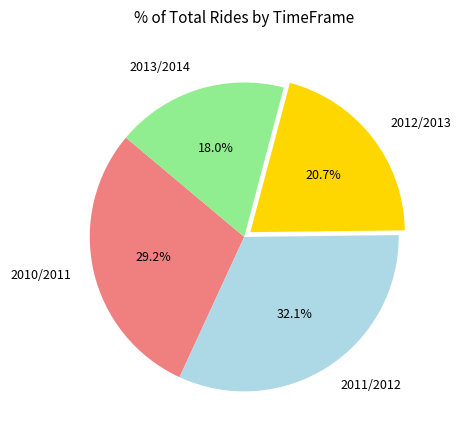

To the nearest percent, what is the average slice percentage?

25%